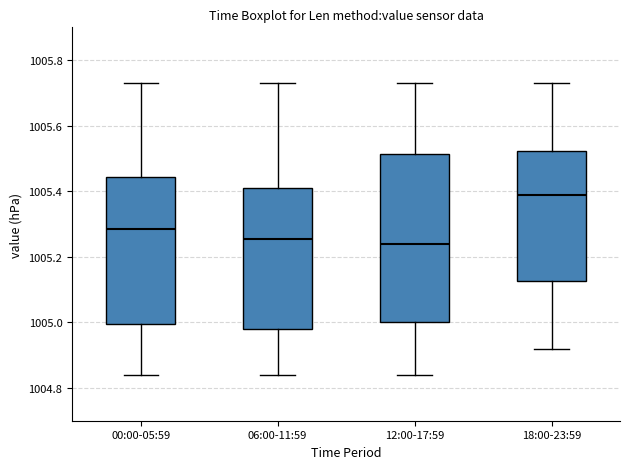

Reading left to right, read every box against the y-axis: the position of its median line, the range the box covers, and the ends of its whiskers. The values are not printed on the chart, so give them approximately, as read against the axis.

00:00-05:59: median 1005.28, box 1005.00 to 1005.44, whiskers 1004.84 to 1005.74
06:00-11:59: median 1005.26, box 1004.98 to 1005.42, whiskers 1004.84 to 1005.74
12:00-17:59: median 1005.24, box 1005.00 to 1005.52, whiskers 1004.84 to 1005.74
18:00-23:59: median 1005.40, box 1005.12 to 1005.52, whiskers 1004.92 to 1005.74